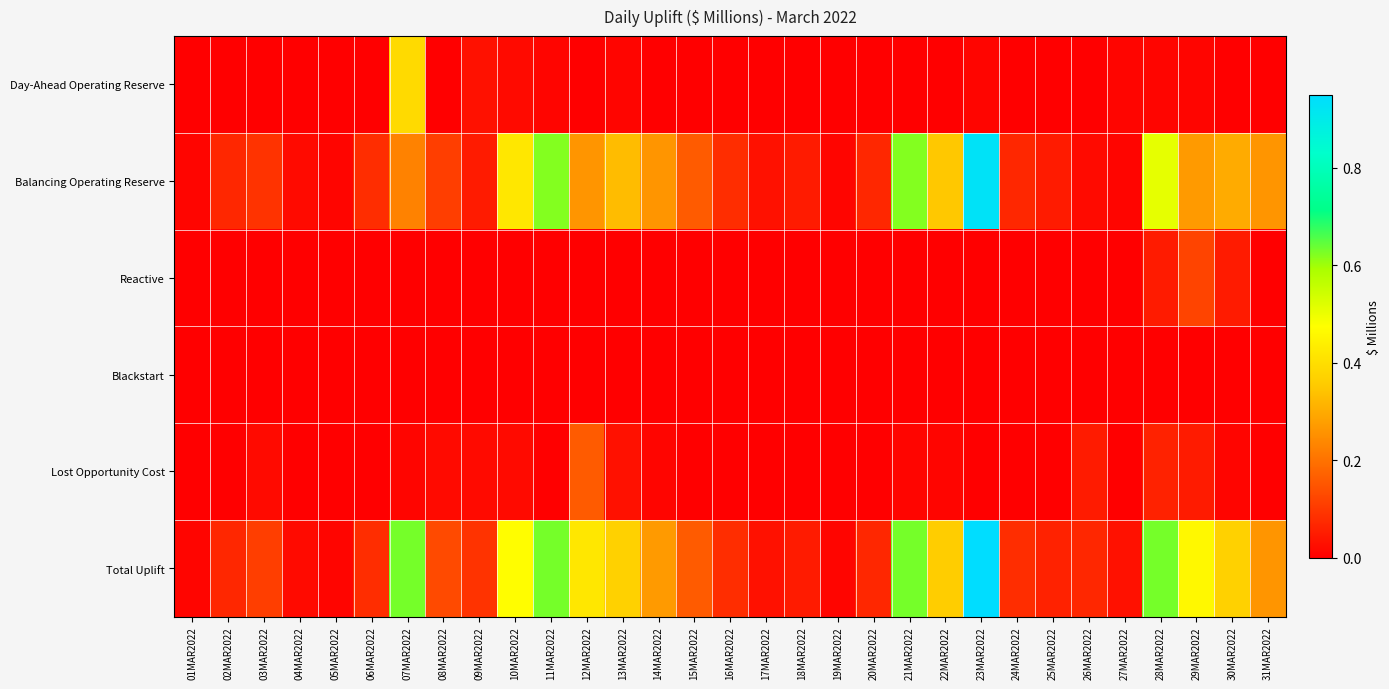

Which series has the widest spread of values?

Total Uplift